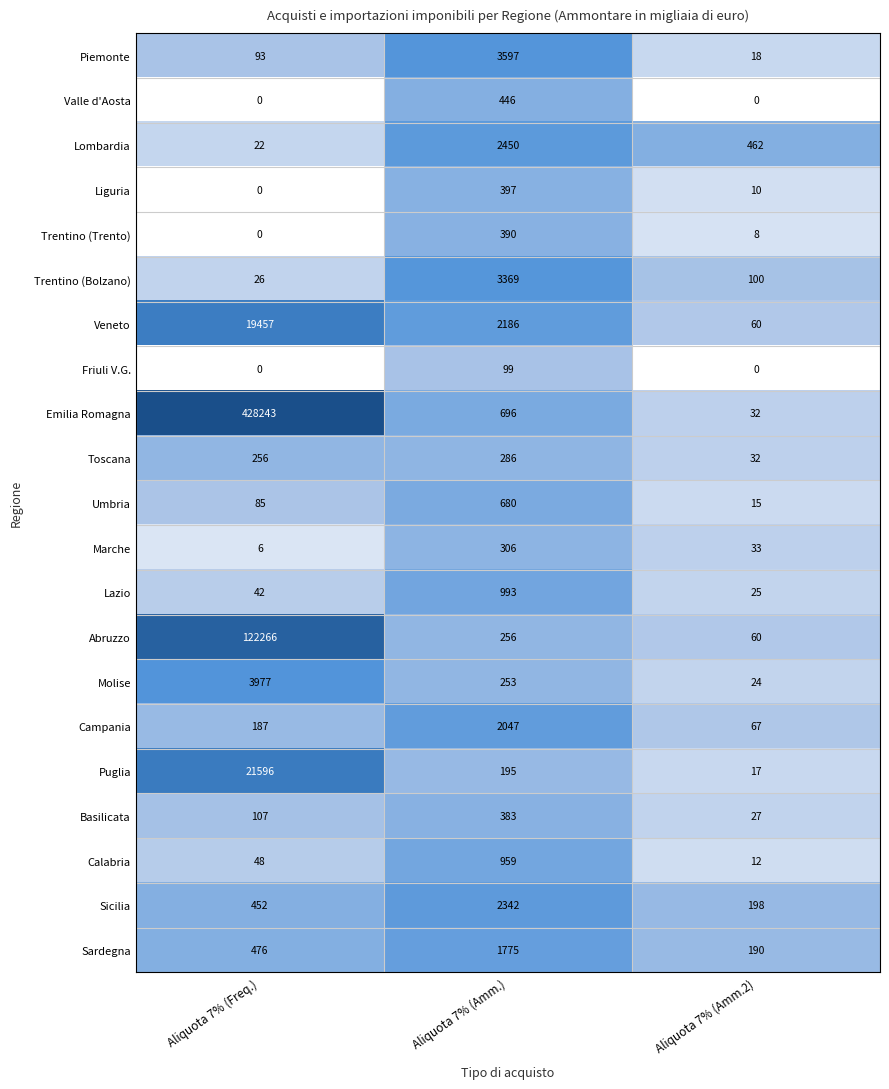

At which category is the sum across all series the highest?

Aliquota 7% (Freq.)